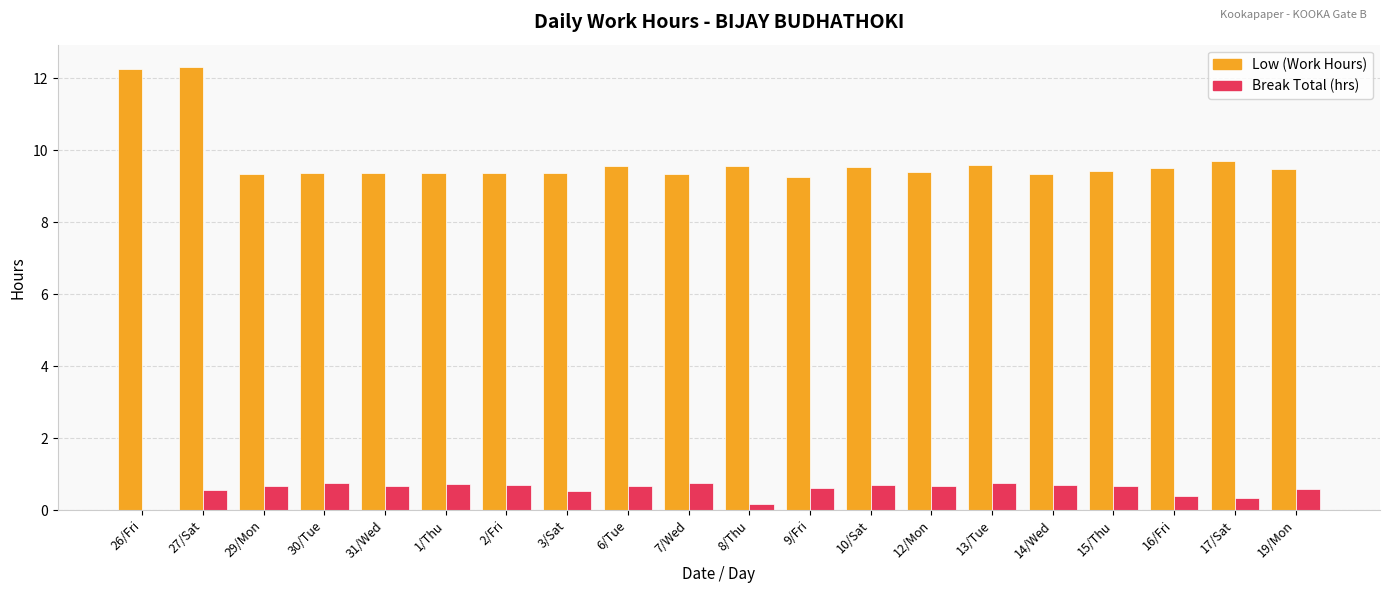

What is the greatest value displayed?

12.3